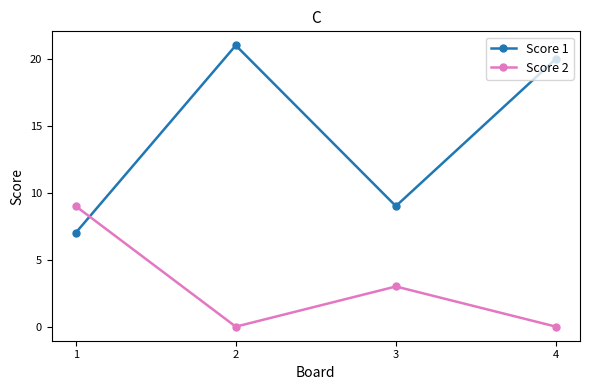

Count the number of categories in the chart.

4